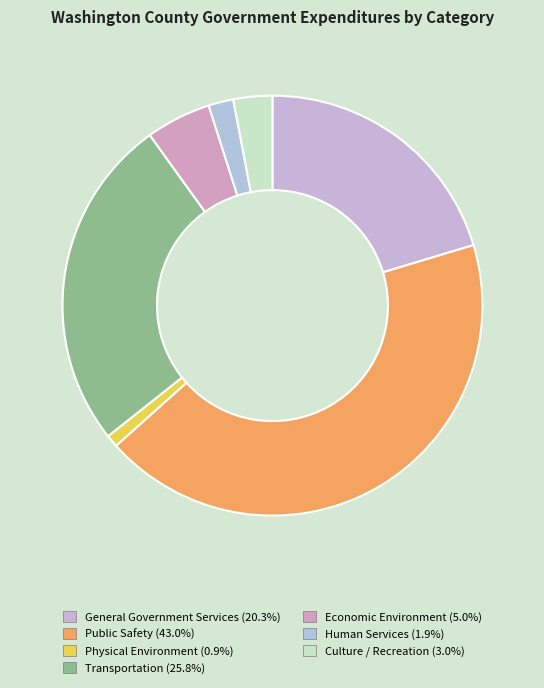

To the nearest percent, what is the difference between the General Government Services and Economic Environment slice percentages?

15%